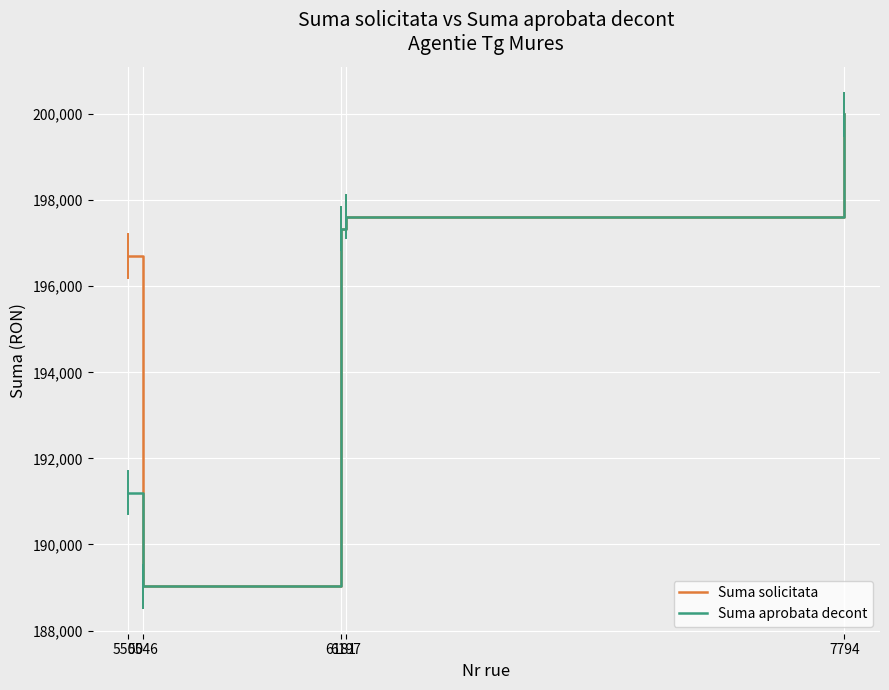

True or false: Suma aprobata decont has more than 1 interior local peaks.

False